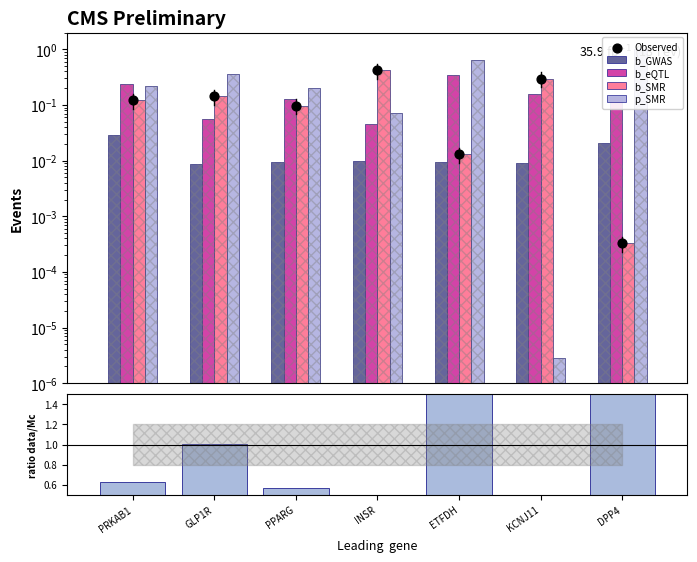

At which category is the sum across all series the highest?

DPP4